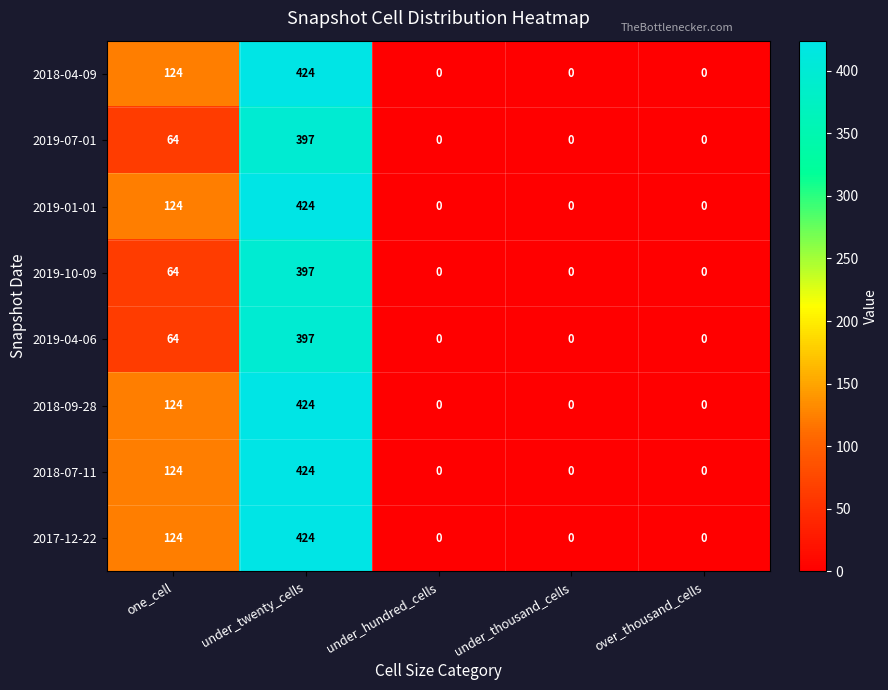

True or false: 2019-01-01 has a value of 424 at under_twenty_cells.

True